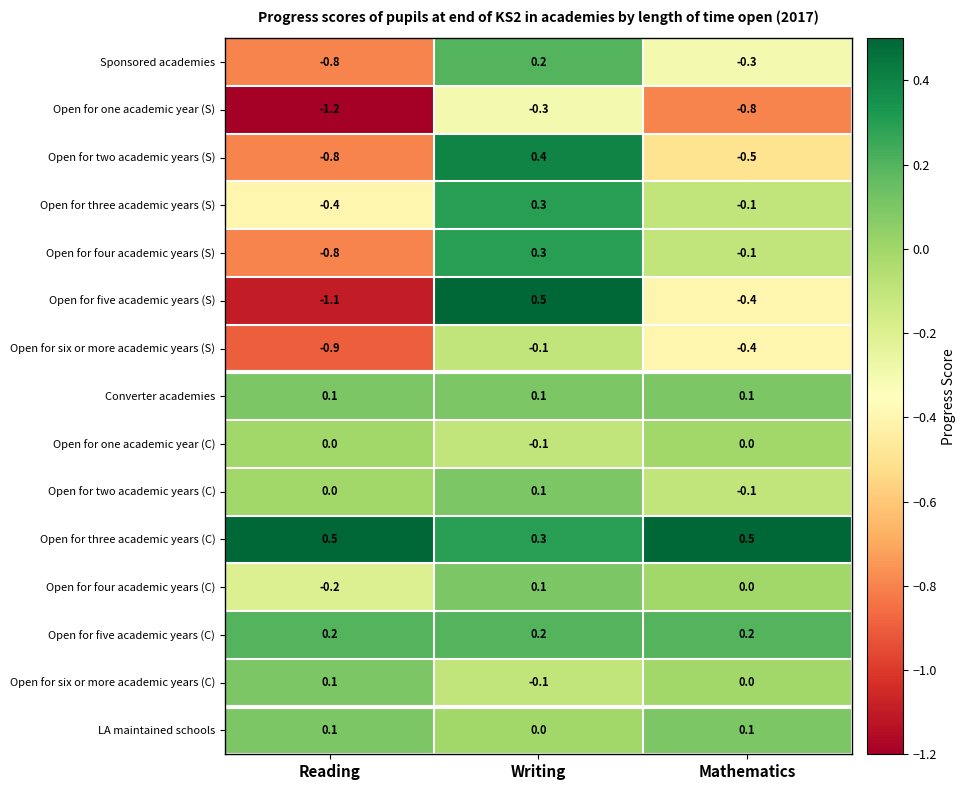

At which label is Open for six or more academic years (S) closest to 0?

Writing